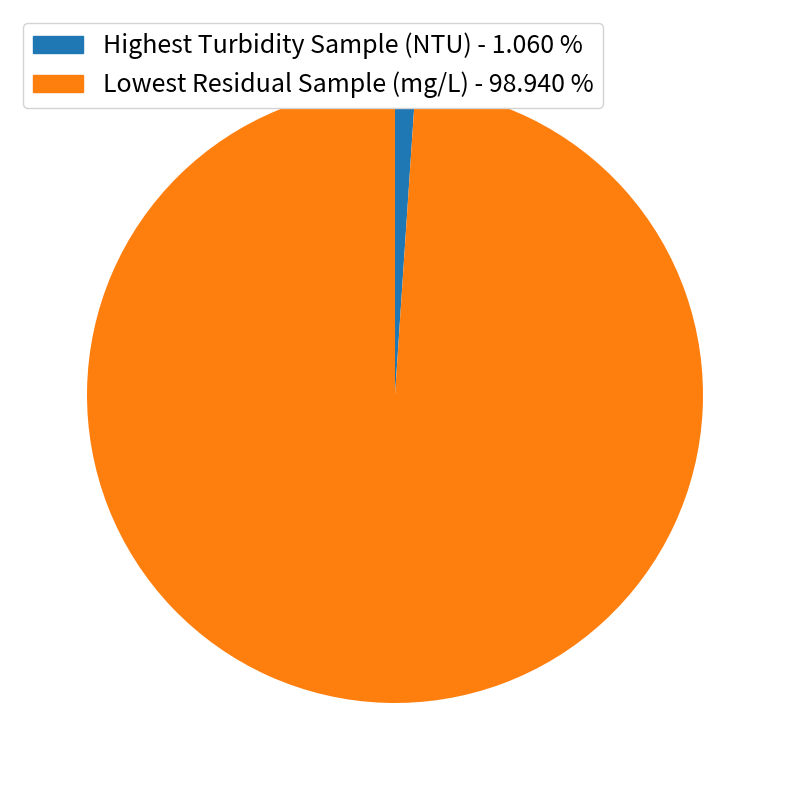

Count the number of slices in the pie.

2